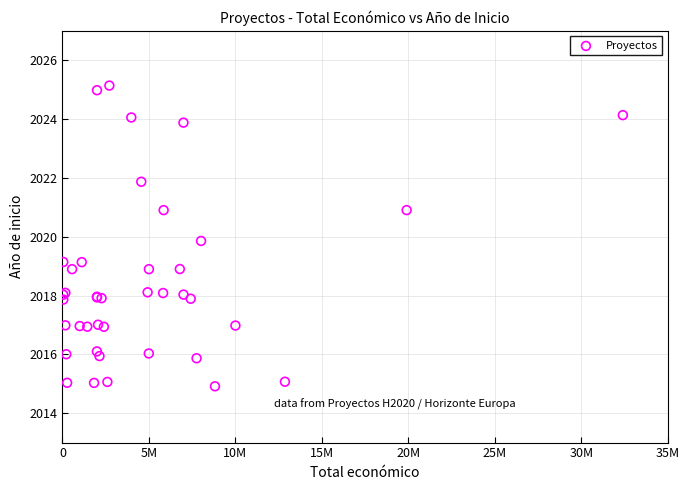

What Y value in the scatter plot is closest to 2020?

2019.9